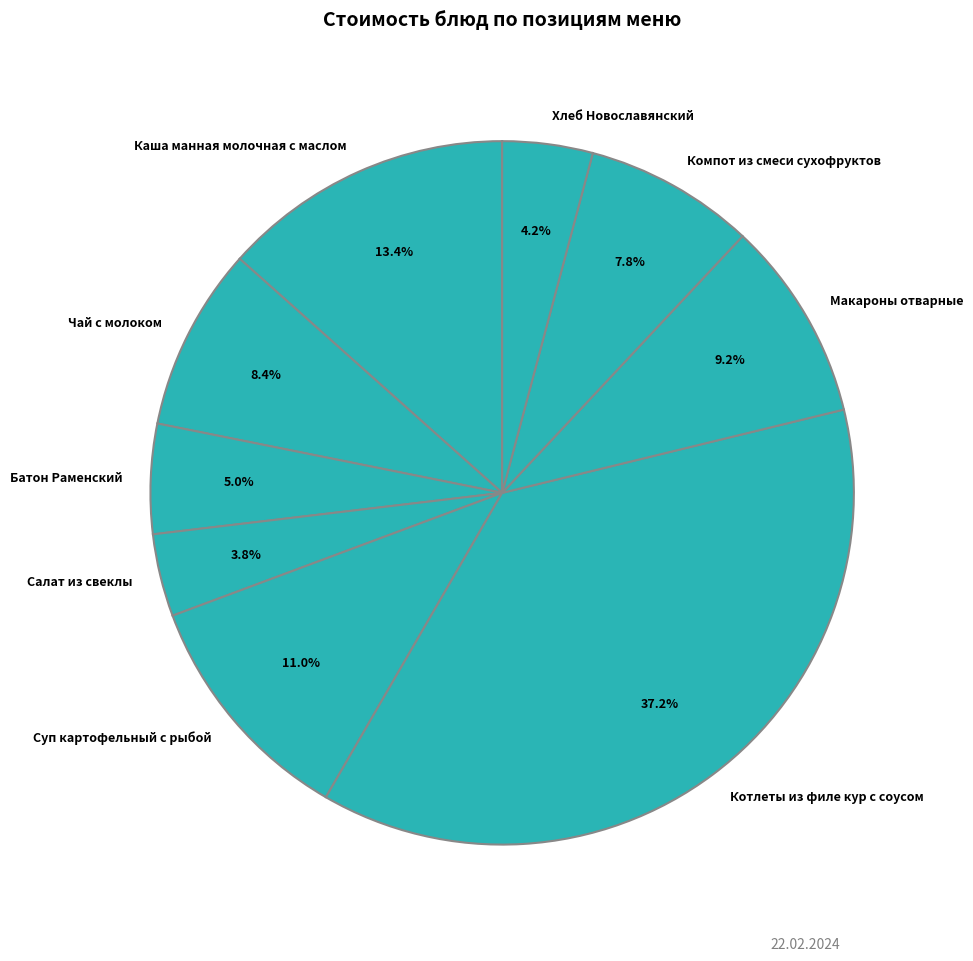

Does any single category account for the majority?

No